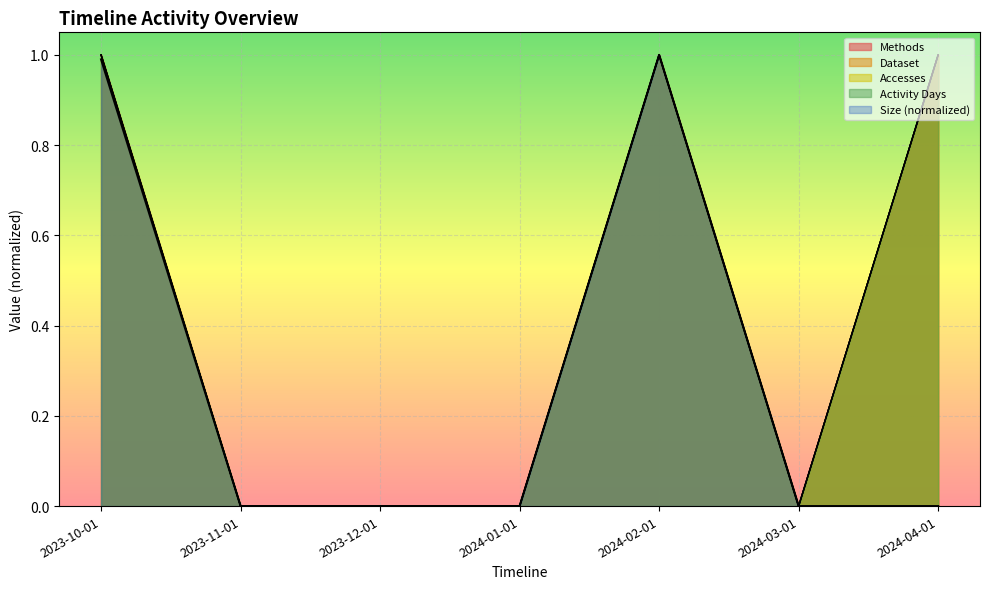

Which label corresponds to the largest value in the chart?

2024-02-01